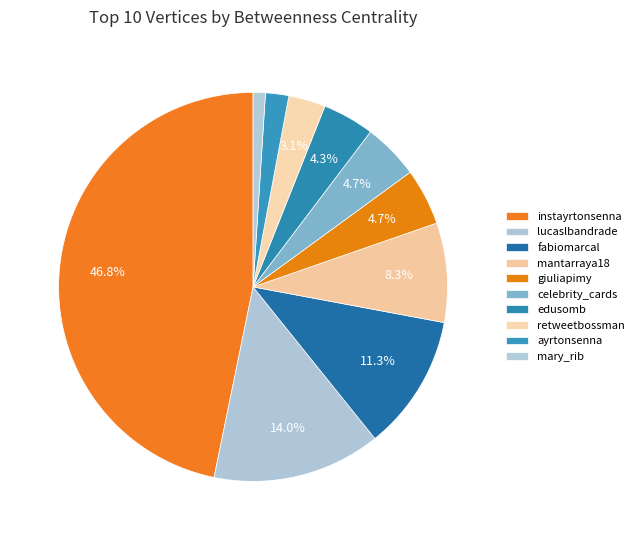

Does retweetbossman represent more than half of the total?

No